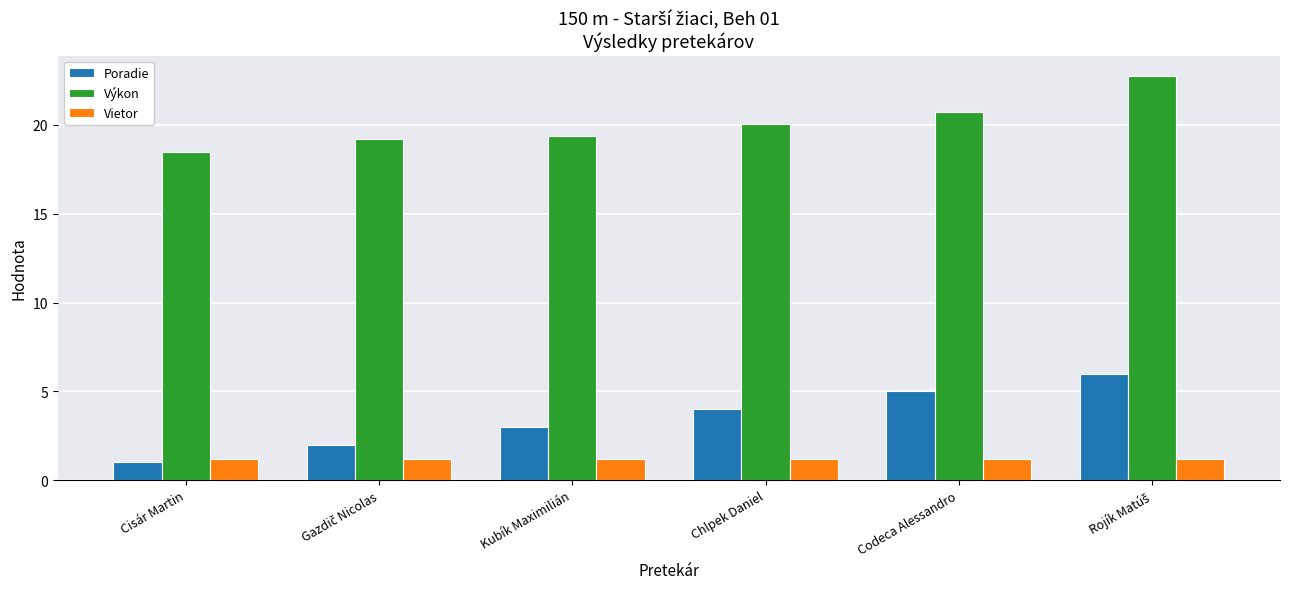

Rank the series at Chlpek Daniel from lowest to highest value.

Vietor, Poradie, Výkon